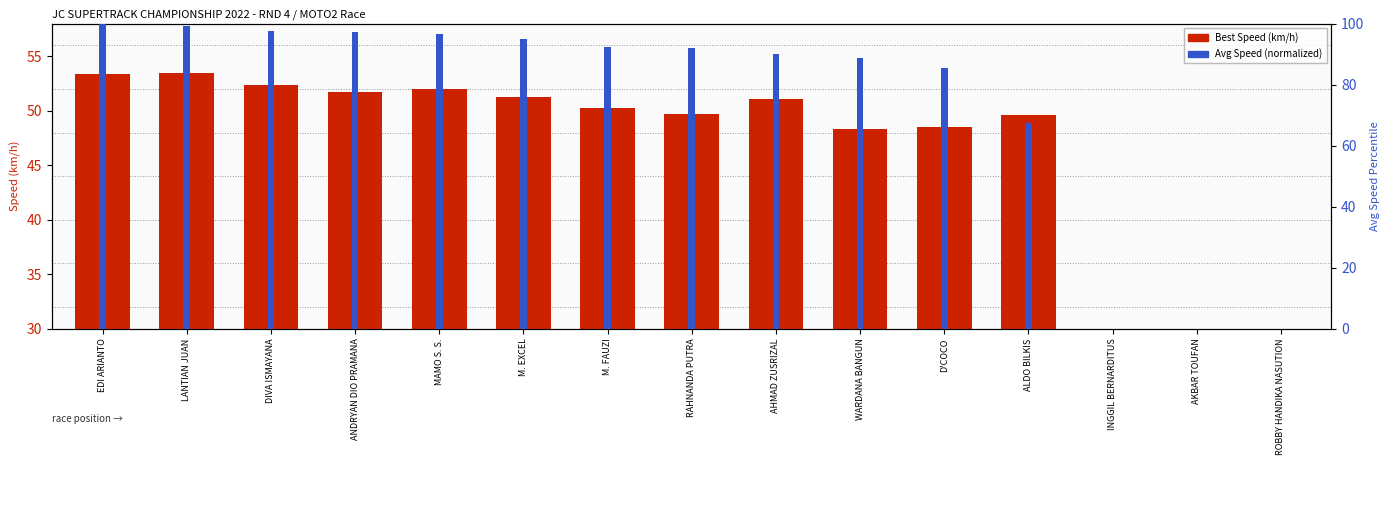

Does the chart contain any negative values?

No